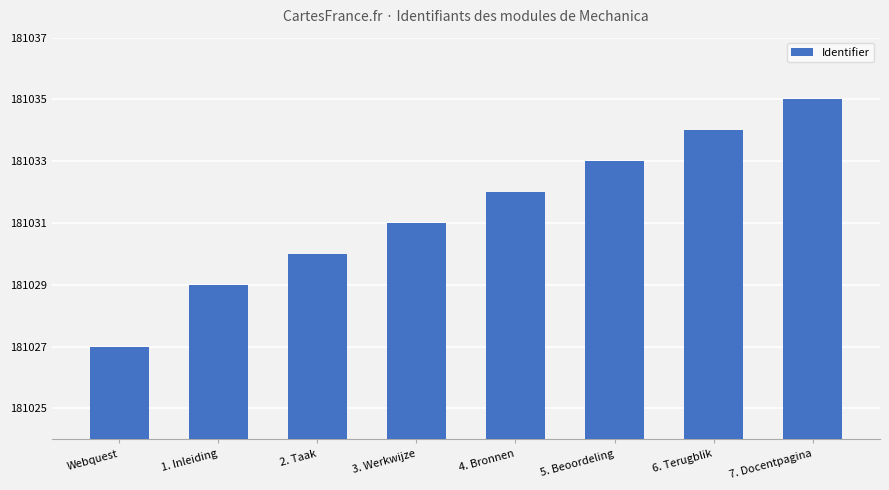

Approximately how many times larger is the value at 3. Werkwijze compared to 5. Beoordeling?

1.0